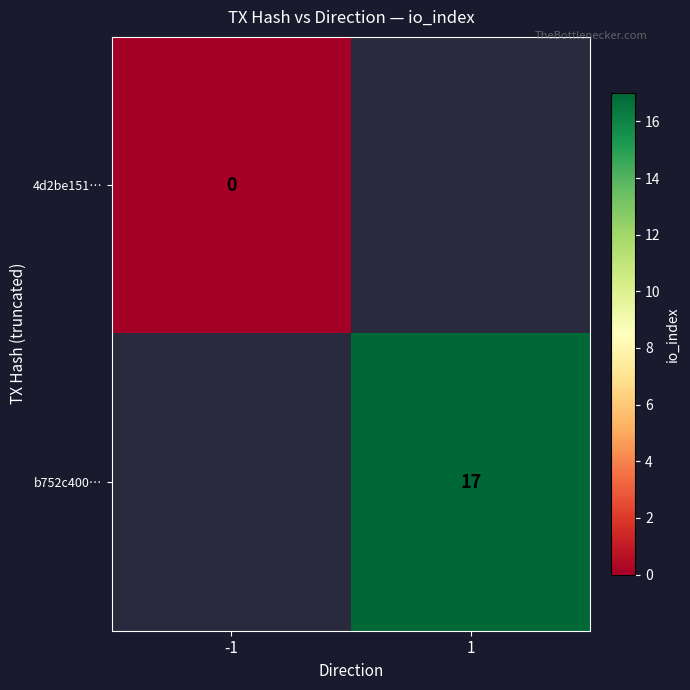

True or false: b752c400… has a value of 17 at 1.

True